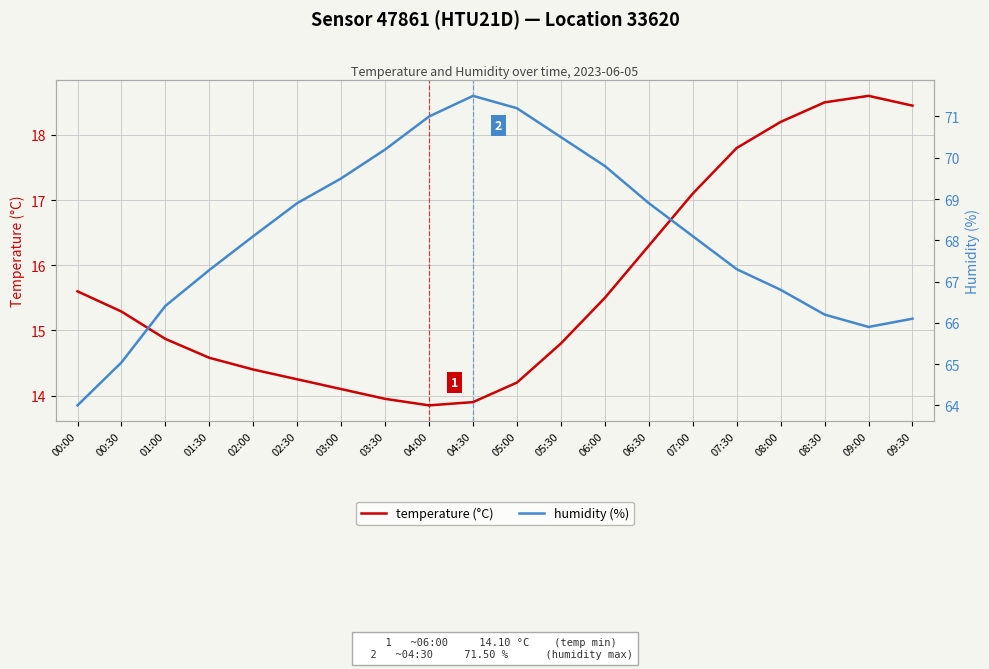

At which category does temperature (°C) reach its first local peak?

09:00